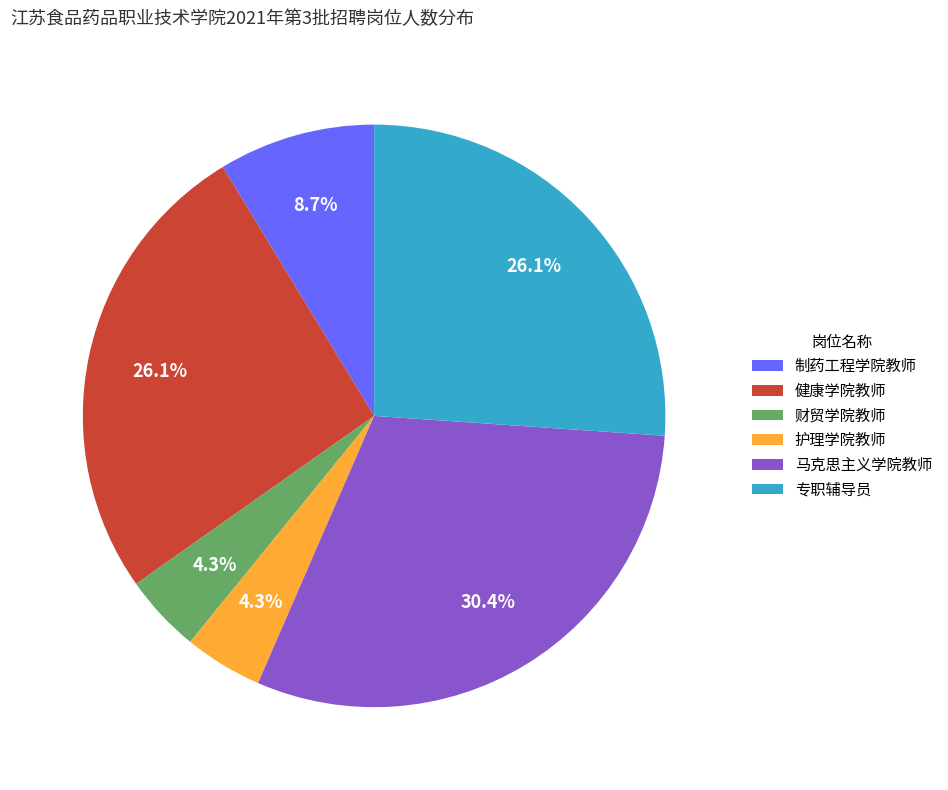

Is there any slice that represents more than half of the pie?

No